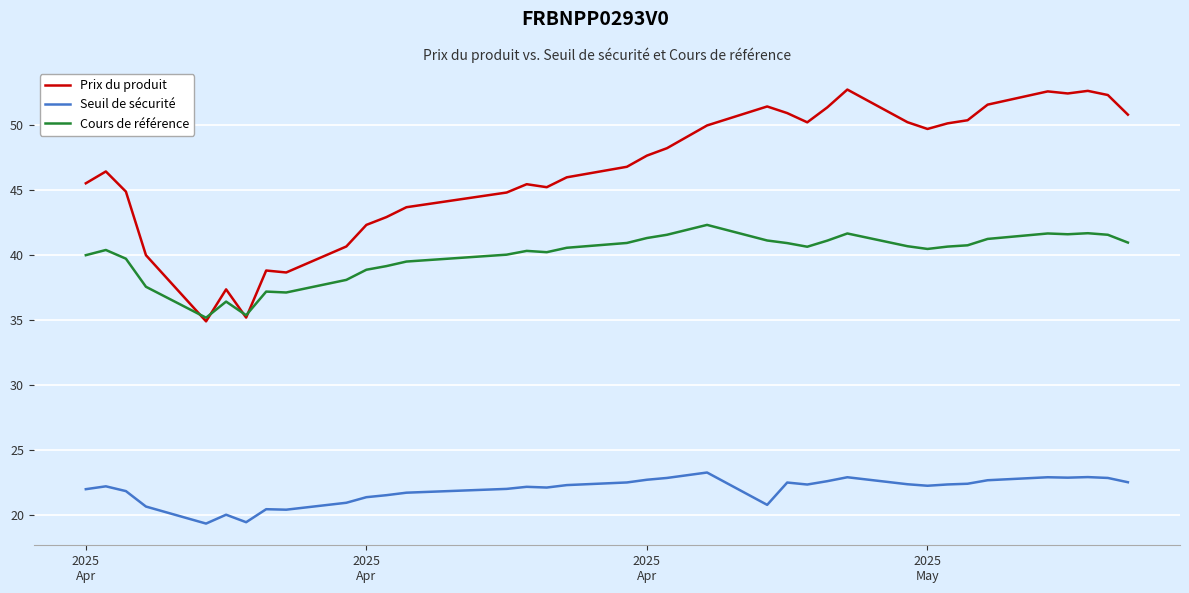

What is the difference between the second highest and second lowest values in the Prix du produit series?

17.4